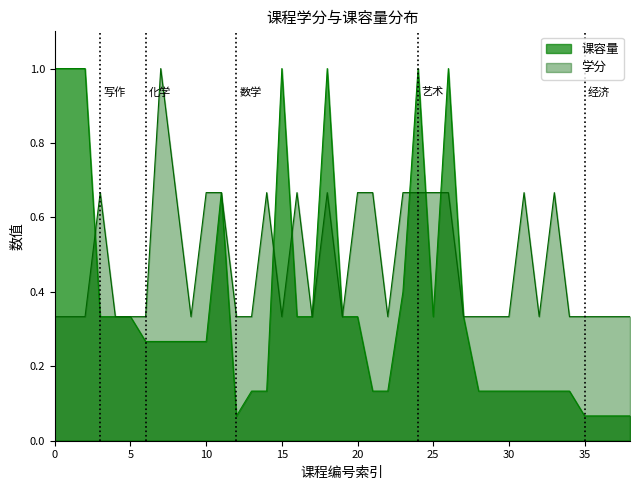

Which series has the largest total across all categories?

学分